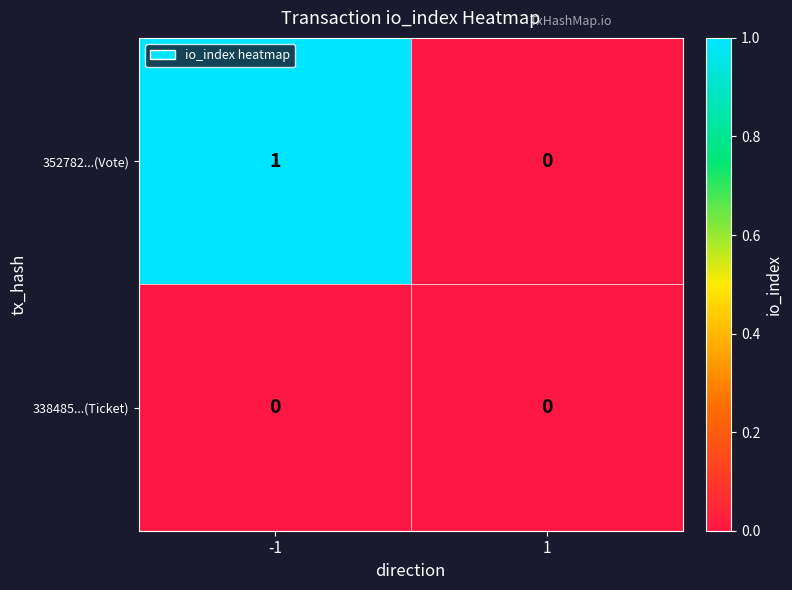

The 352782...(Vote) series shows 1 at -1. True or false?

True